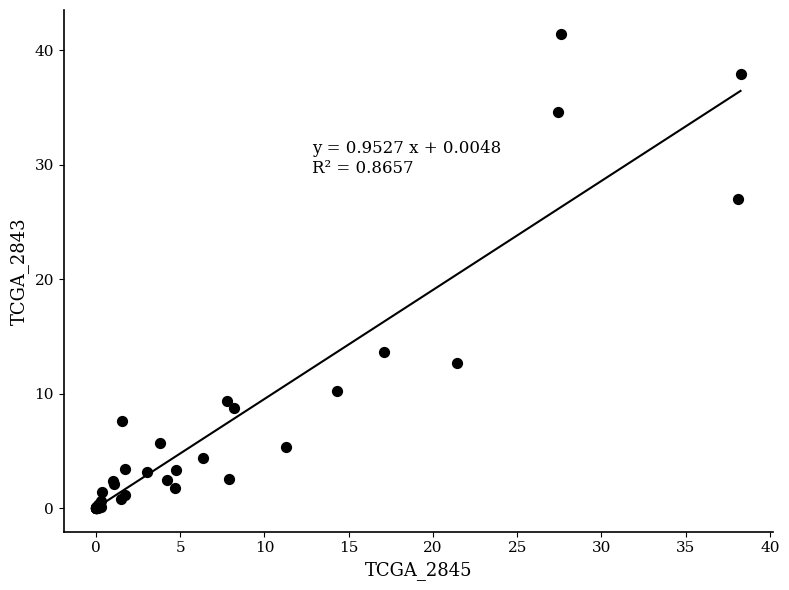

What Y value in the scatter plot is closest to 20?

13.7